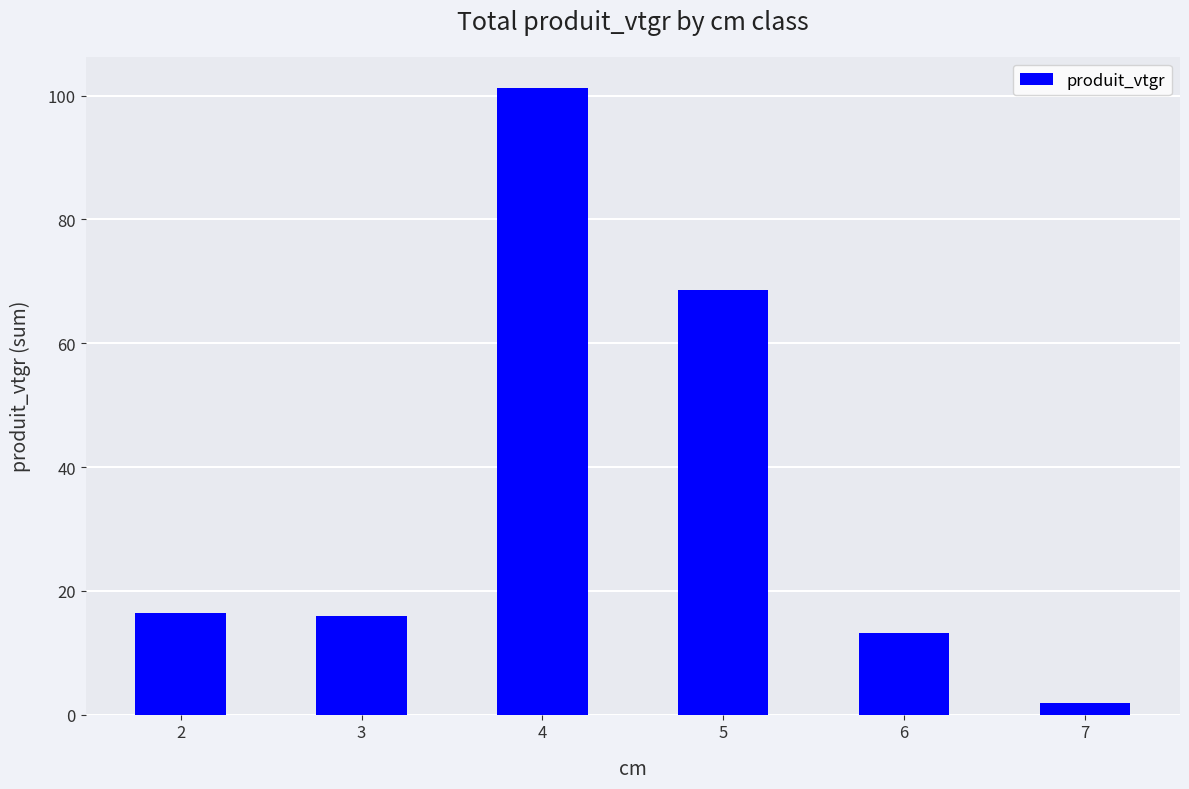

Where does the data first go above 16?

2